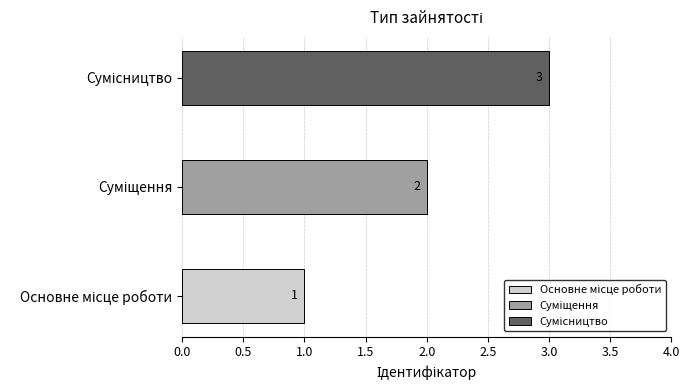

What position from the right is Основне місце роботи?

3